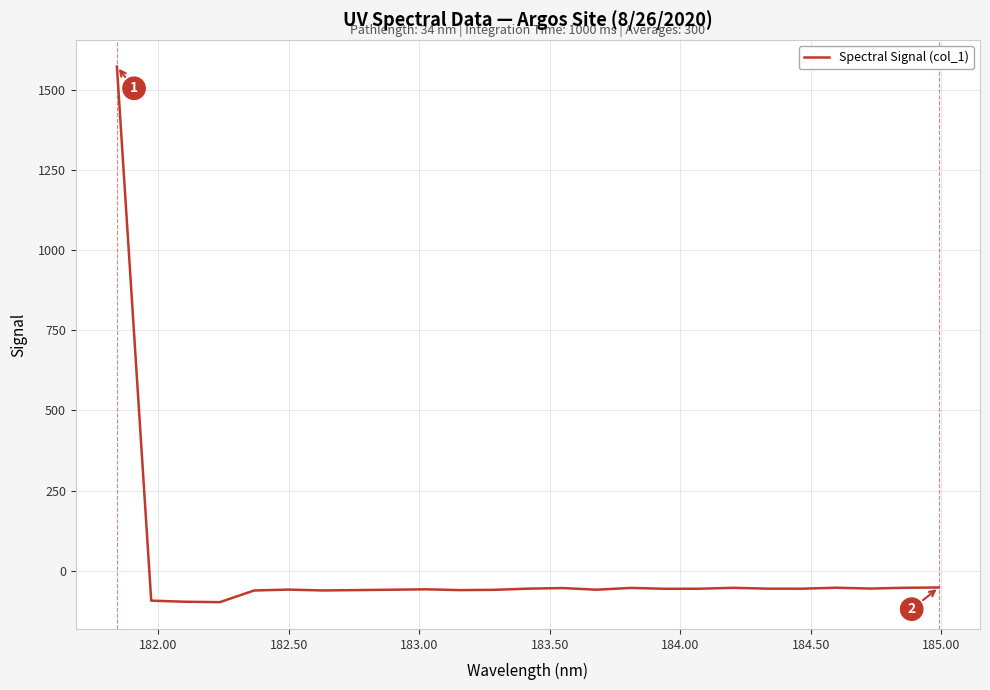

What is the greatest value displayed?

1571.8